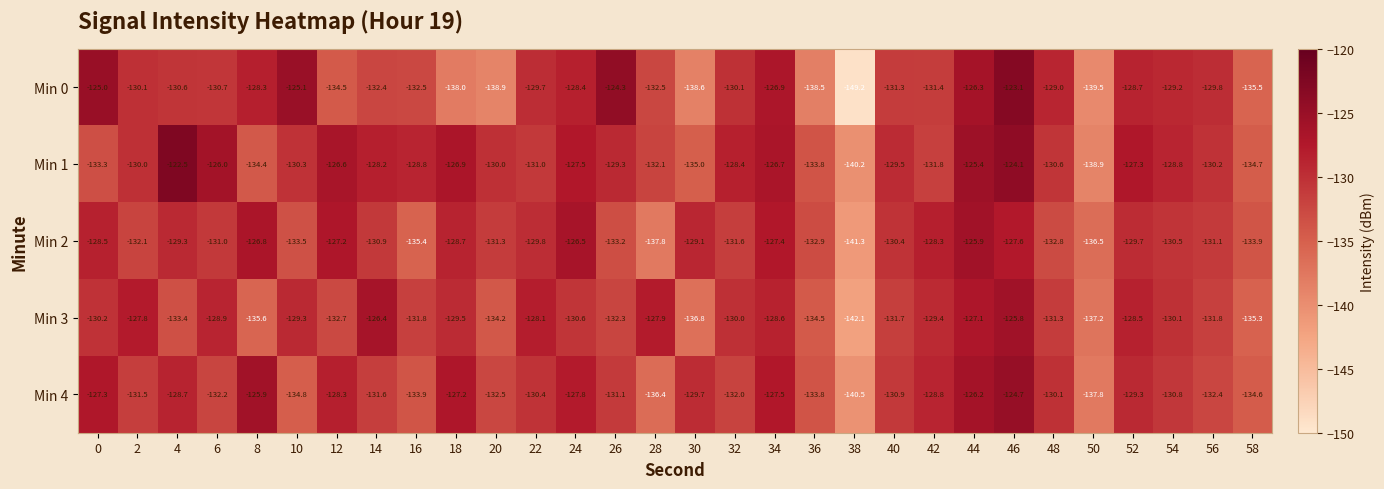

What is the approximate value of Min 4 at 24?

-127.8